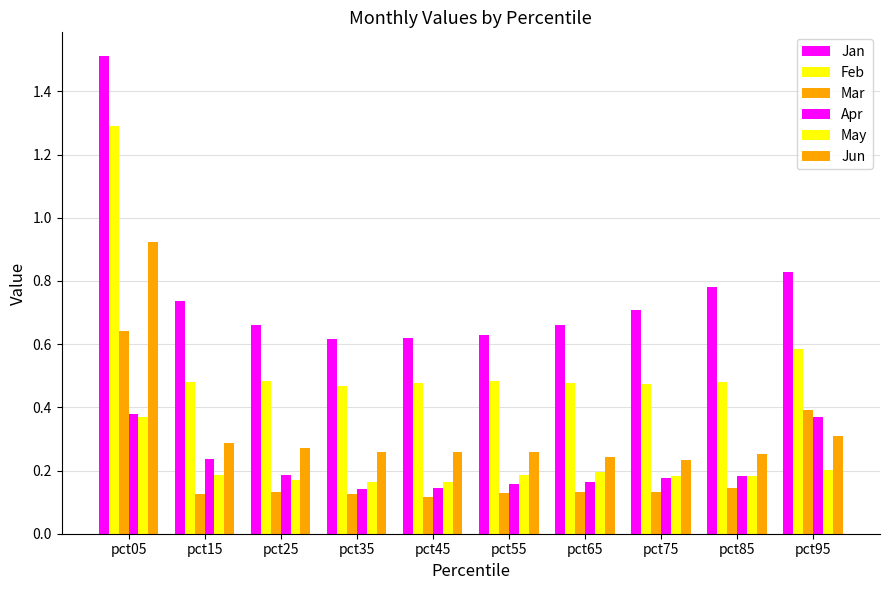

Reading left to right, what are all the values shown in this chart?

Jan: pct05=1.5	pct15=0.7	pct25=0.7	pct35=0.6	pct45=0.6	pct55=0.6	pct65=0.7	pct75=0.7	pct85=0.8	pct95=0.8
Feb: pct05=1.3	pct15=0.5	pct25=0.5	pct35=0.5	pct45=0.5	pct55=0.5	pct65=0.5	pct75=0.5	pct85=0.5	pct95=0.6
Mar: pct05=0.6	pct15=0.1	pct25=0.1	pct35=0.1	pct45=0.1	pct55=0.1	pct65=0.1	pct75=0.1	pct85=0.1	pct95=0.4
Apr: pct05=0.4	pct15=0.2	pct25=0.2	pct35=0.1	pct45=0.1	pct55=0.2	pct65=0.2	pct75=0.2	pct85=0.2	pct95=0.4
May: pct05=0.4	pct15=0.2	pct25=0.2	pct35=0.2	pct45=0.2	pct55=0.2	pct65=0.2	pct75=0.2	pct85=0.2	pct95=0.2
Jun: pct05=0.9	pct15=0.3	pct25=0.3	pct35=0.3	pct45=0.3	pct55=0.3	pct65=0.2	pct75=0.2	pct85=0.3	pct95=0.3